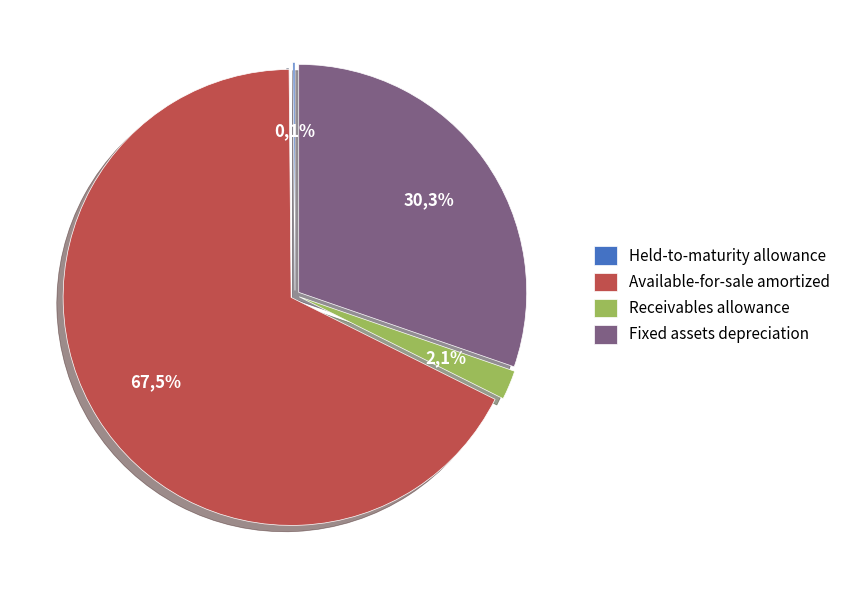

What is the ratio of the value at Receivables allowance for credit losses to the value at Held-to-maturity debt securities allowance?

14.4